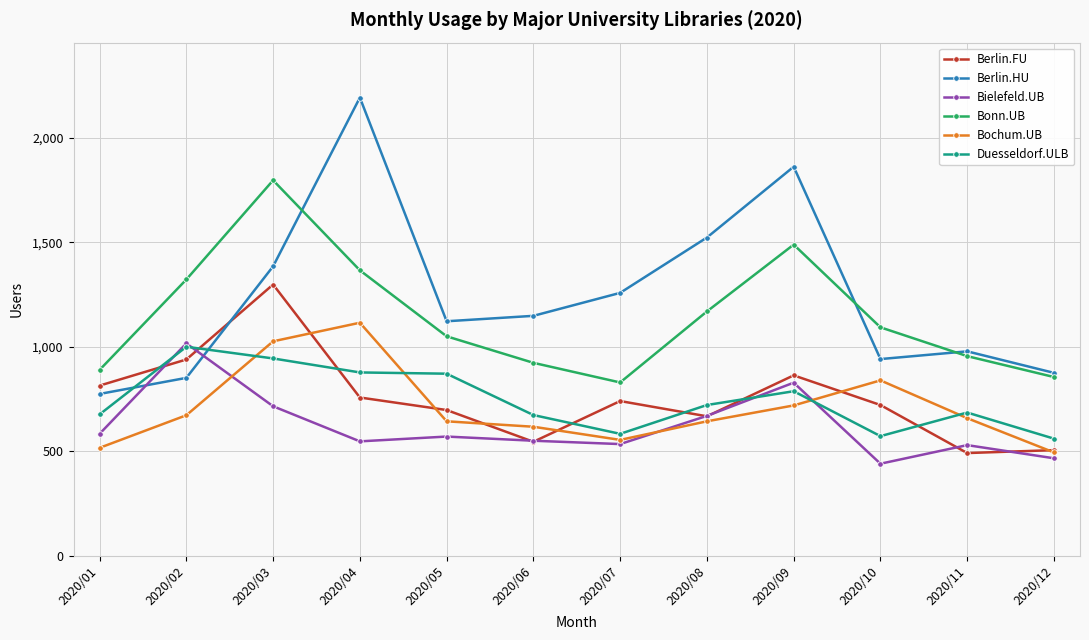

How many interior local valleys does the Bielefeld.UB series have?

3